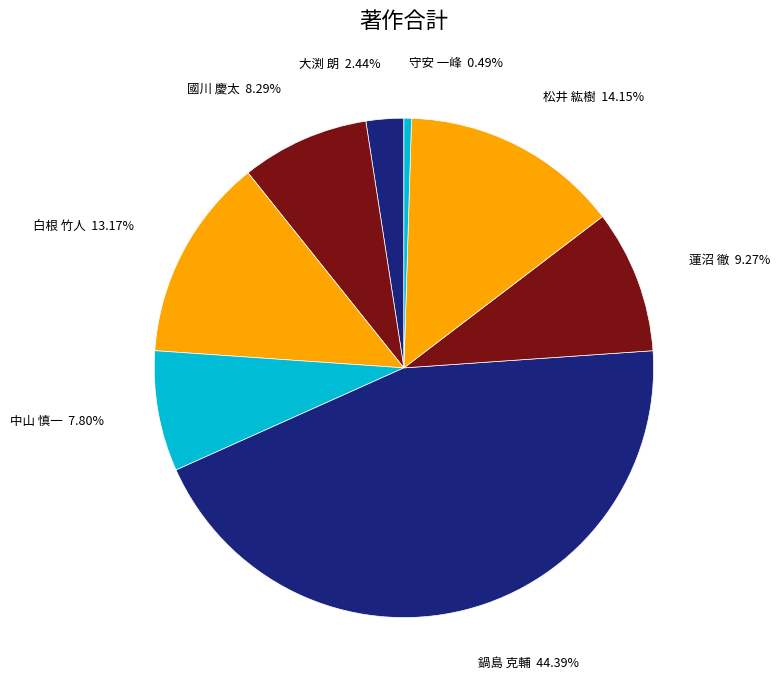

To the nearest percent, what is the average slice percentage?

12%